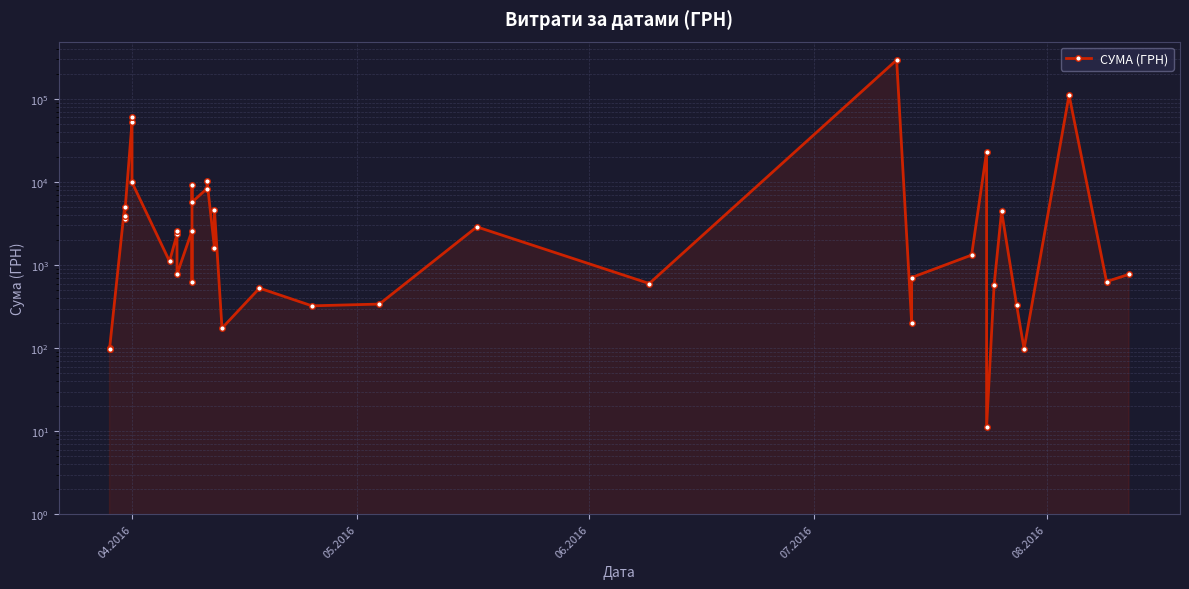

The value at 06.2016 is 143.8. True or false?

False